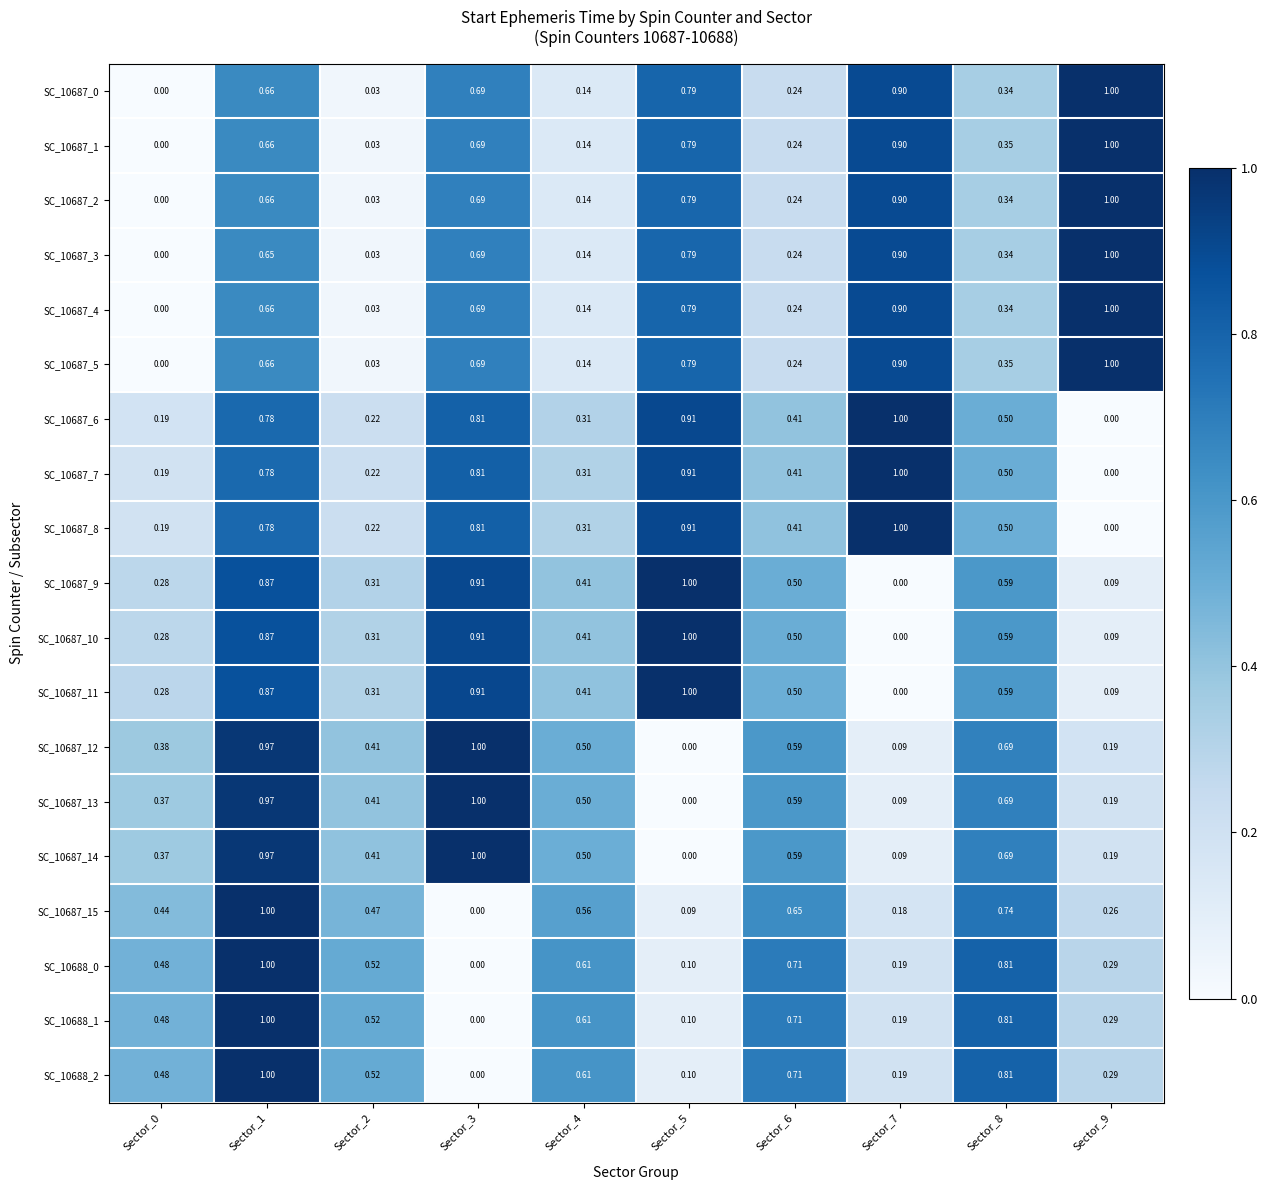

Is the value of SC_10688_2 at Sector_2 greater than the value of SC_10688_1 at Sector_8?

No